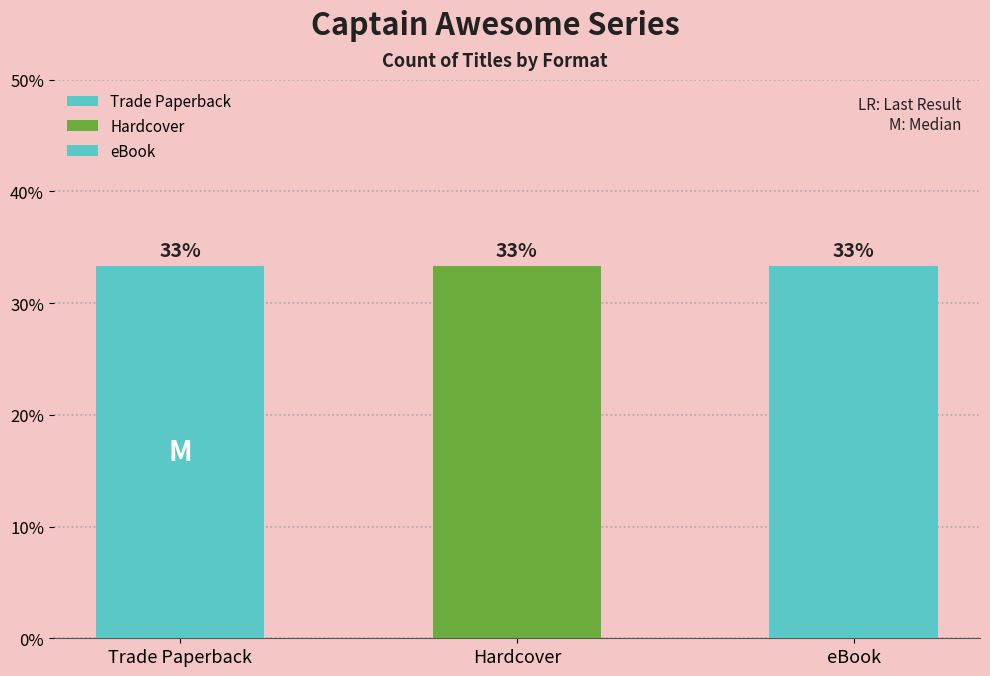

The Hardcover series shows 632524922 at 13. True or false?

False